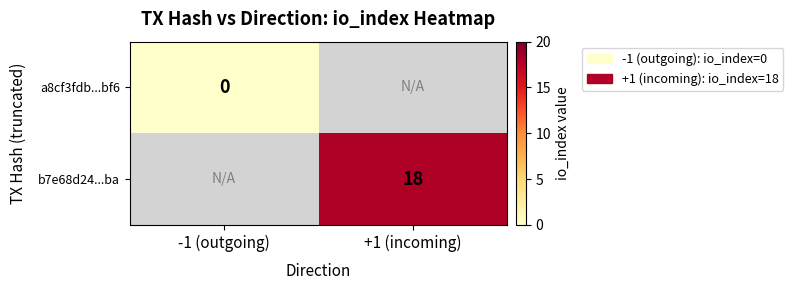

The value of b7e68d24...ba at +1 (incoming) is 18. True or false?

True